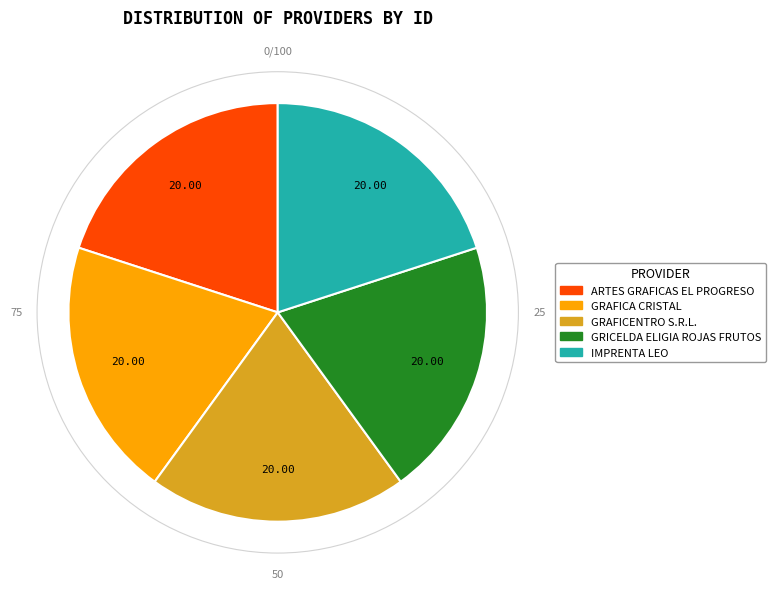

How many segments does this pie chart have?

5